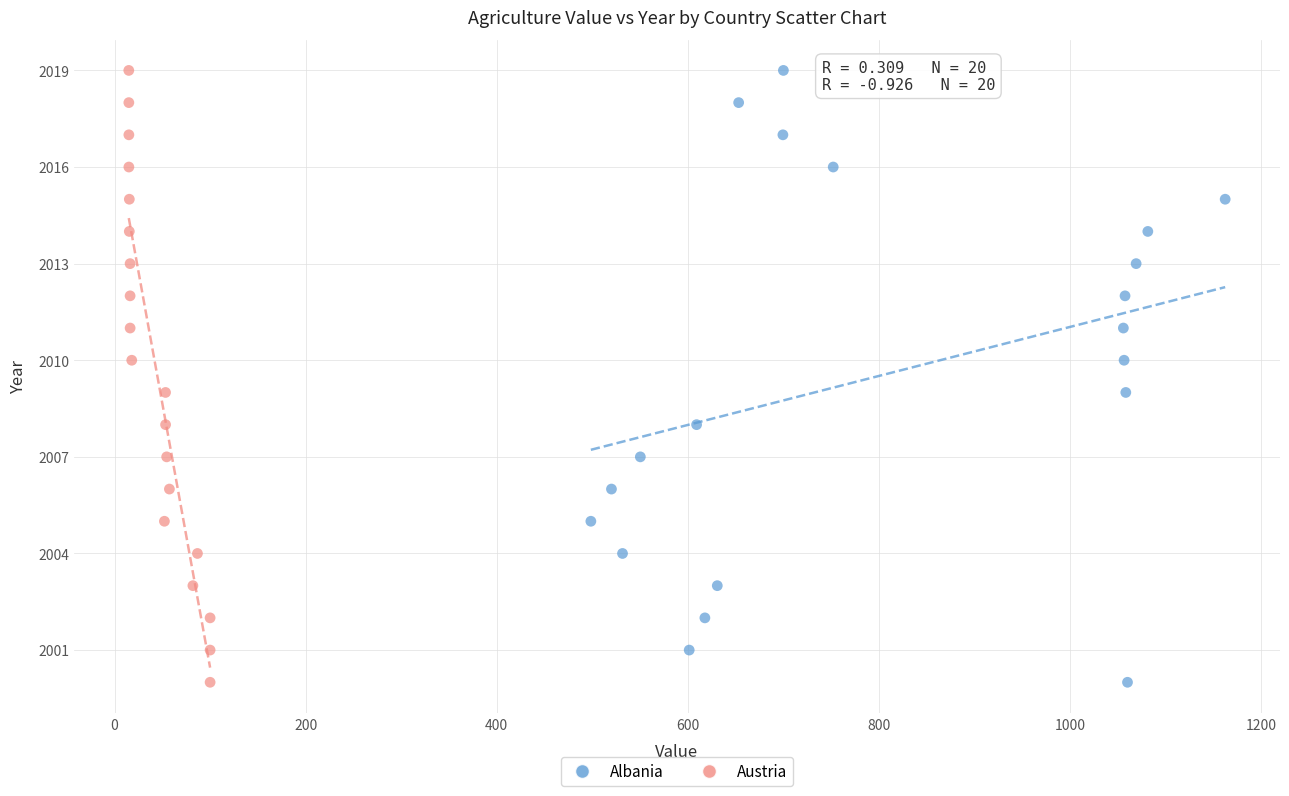

What are all the series names shown in the legend?

Albania, Austria